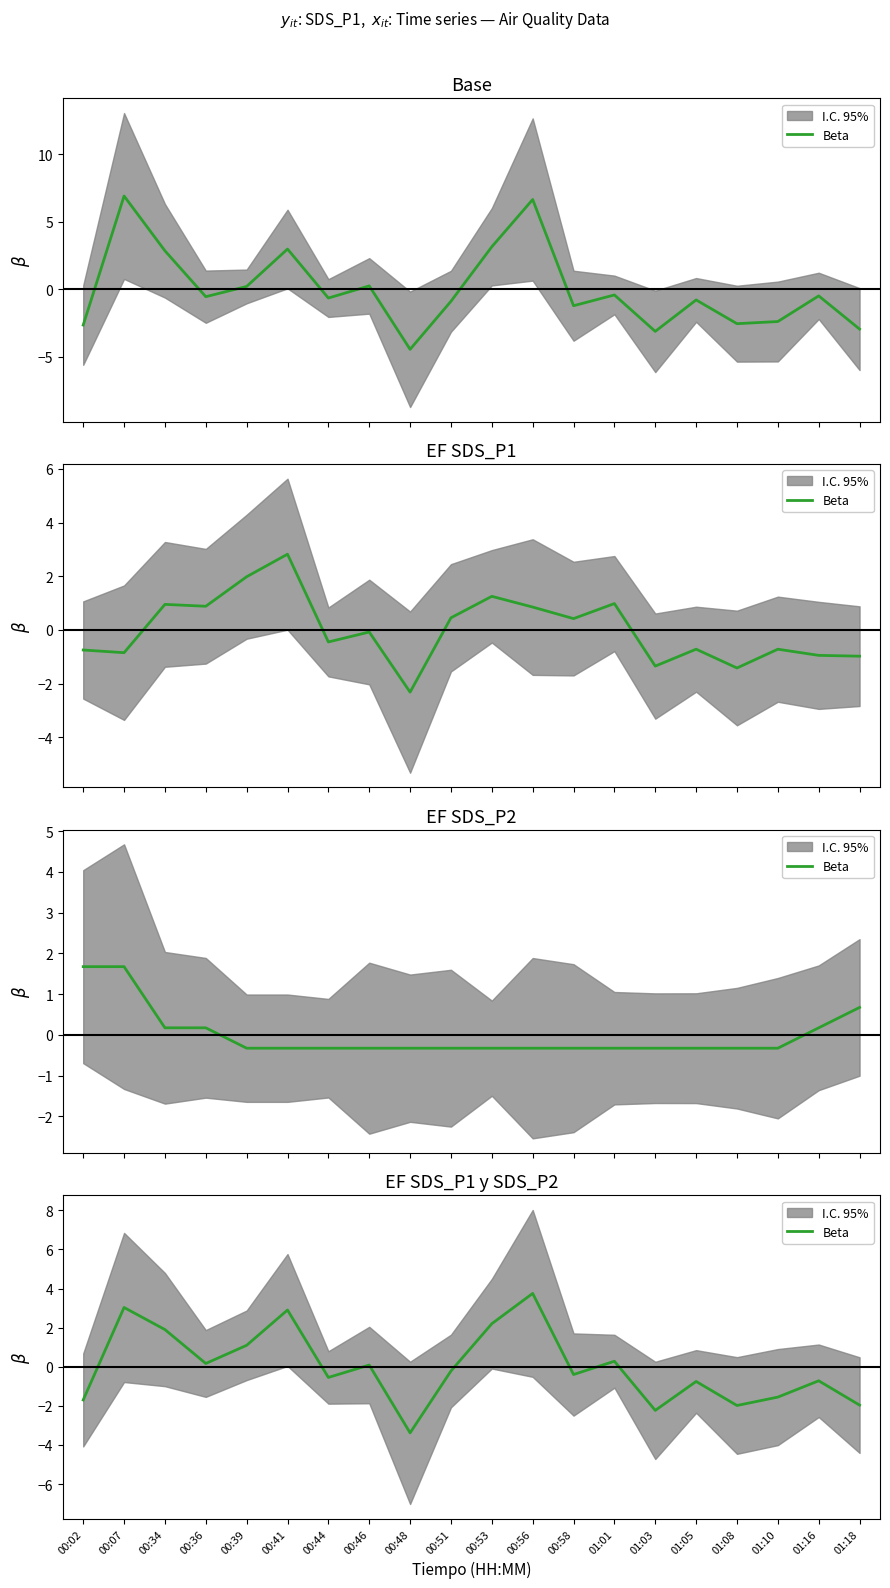

List the labels in order of value, smallest first.

00:48, 01:03, 01:08, 01:18, 00:02, 01:10, 01:05, 01:16, 00:44, 00:58, 00:51, 00:46, 00:36, 01:01, 00:39, 00:34, 00:53, 00:41, 00:07, 00:56